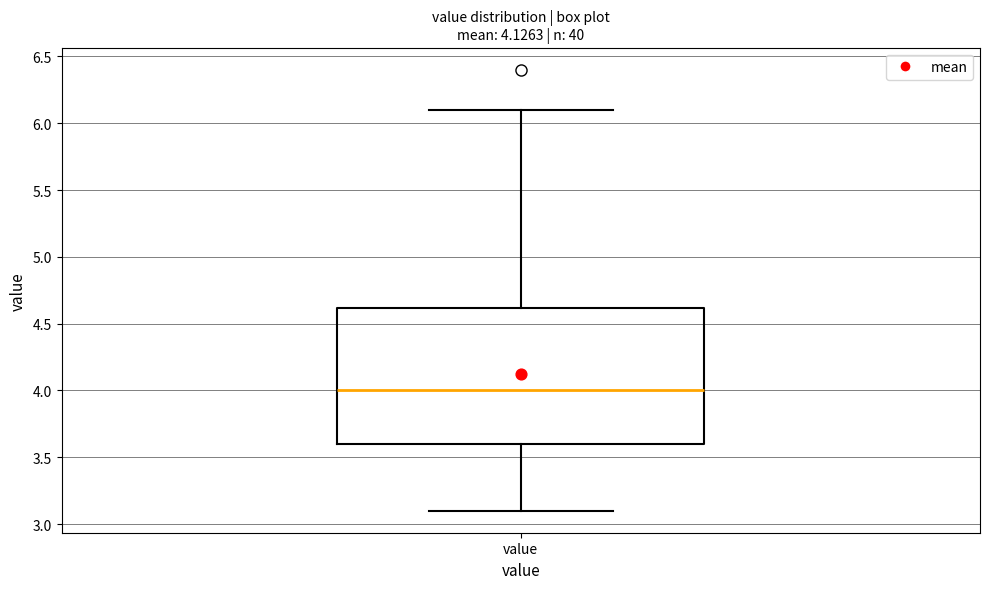

Where is the lower edge of the box for value on the y-axis? The values are not printed on the chart, so give them approximately, as read against the axis.

3.6